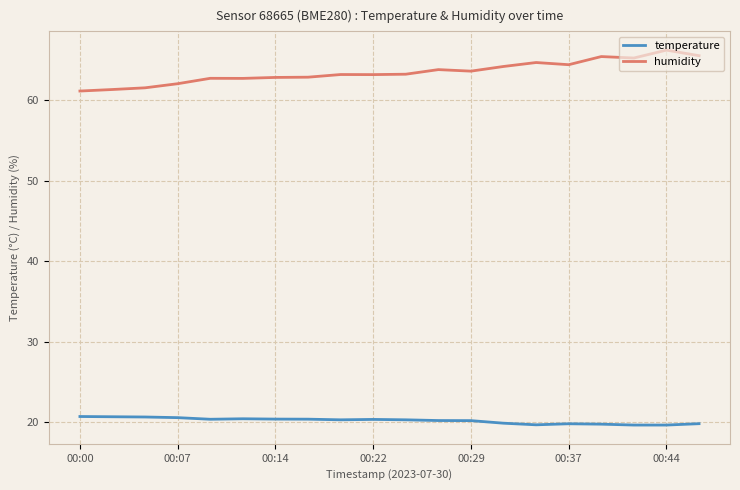

Which series has the largest total across all categories?

humidity